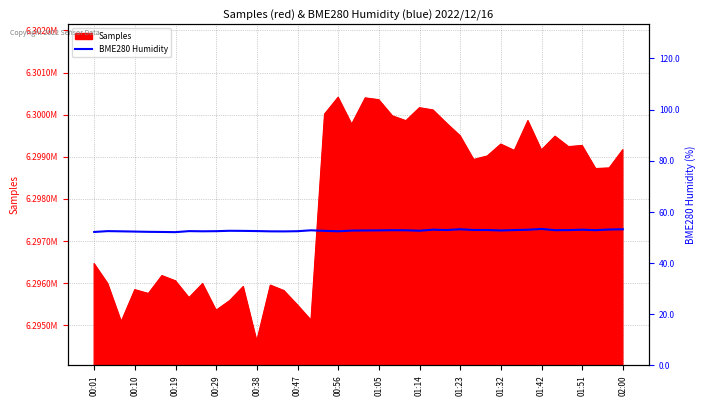

What is the smallest value displayed?

52.1